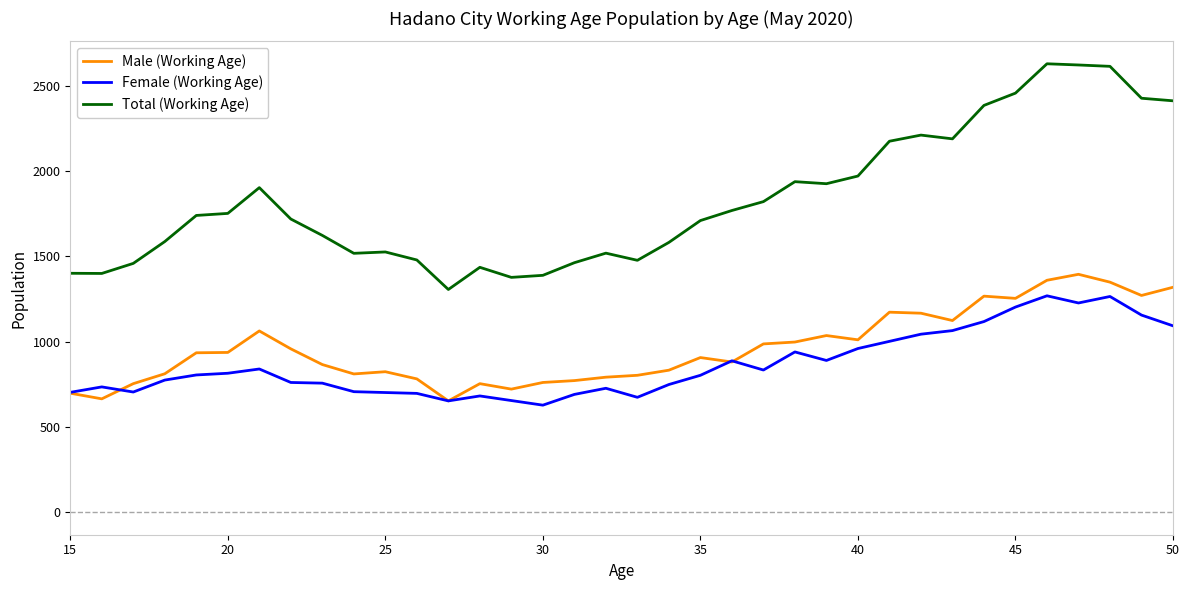

True or false: Total (Working Age) and Female (Working Age) cross at least once.

False